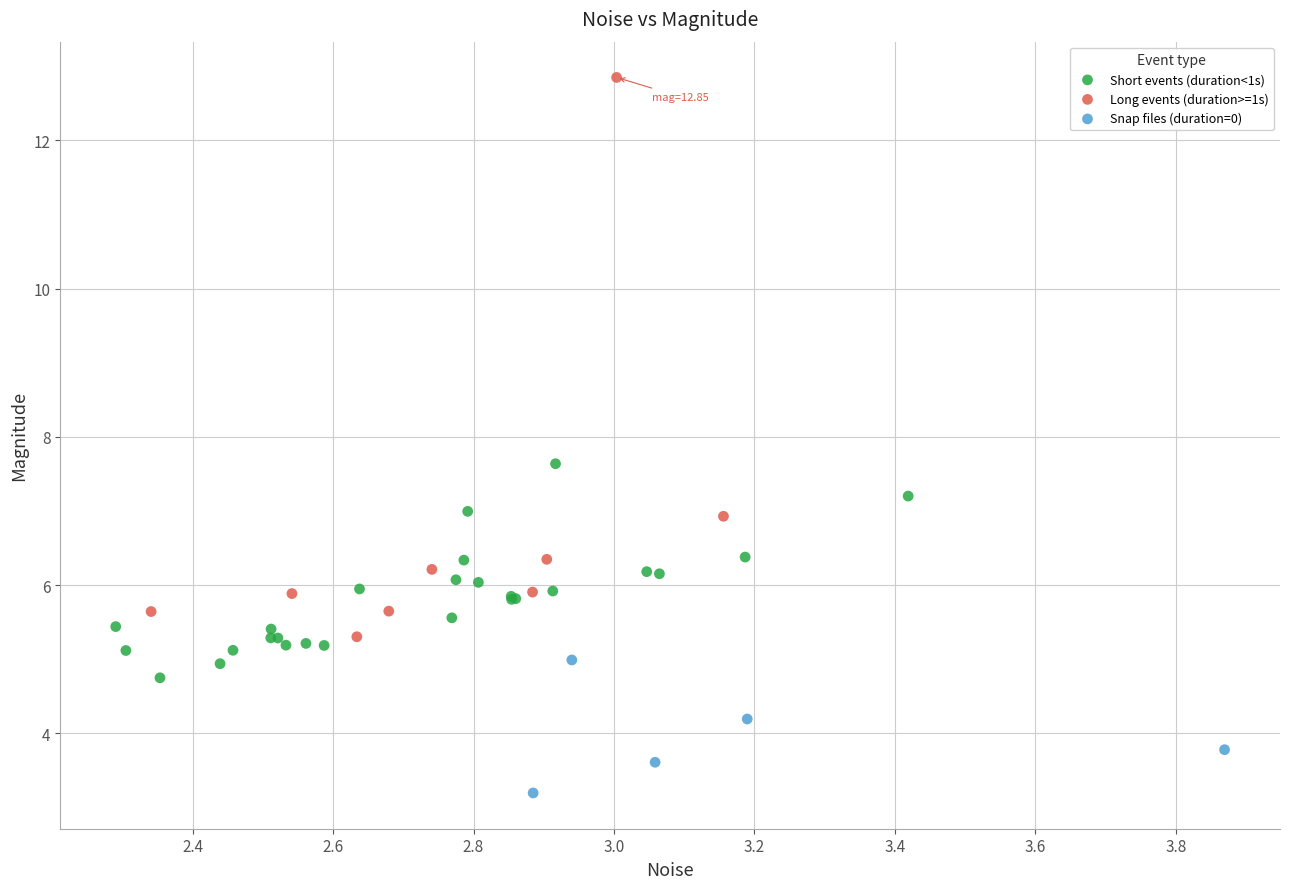

Which series reaches the minimum Y coordinate?

Snap files (duration=0)